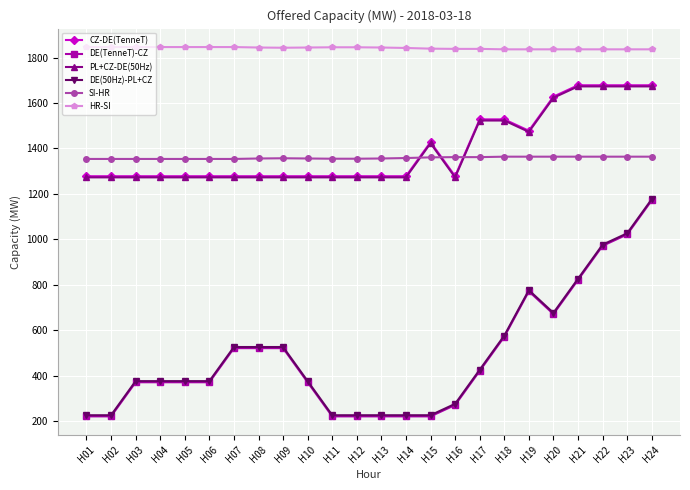

Is the value of SI-HR at H17 greater than the value of HR-SI at H09?

No